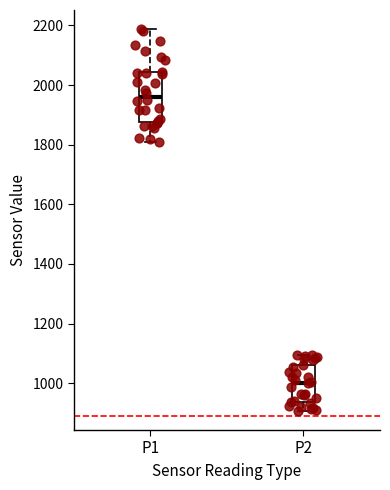

Reading left to right, read every box against the y-axis: the position of its median line, the range the box covers, and the ends of its whiskers. The values are not printed on the chart, so give them approximately, as read against the axis.

P1: median 1960, box 1880 to 2040, whiskers 1800 to 2180
P2: median 1000, box 940 to 1060, whiskers 900 to 1100